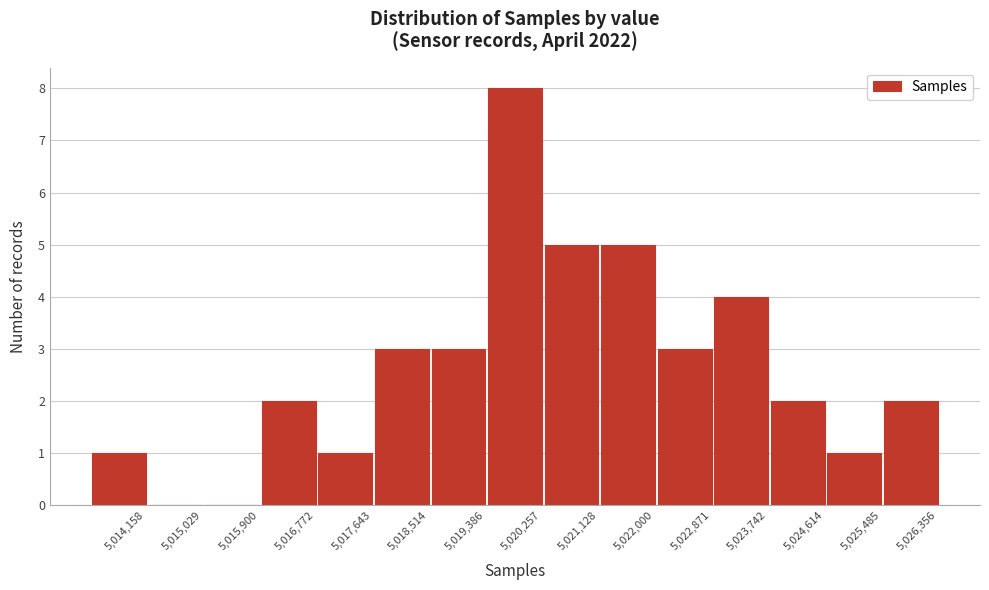

Reading left to right, transcribe all the data shown in this chart.

5,014,158=1	5,015,029=0	5,015,900=0	5,016,772=2	5,017,643=1	5,018,514=3	5,019,386=3	5,020,257=8	5,021,128=5	5,022,000=5	5,022,871=3	5,023,742=4	5,024,614=2	5,025,485=1	5,026,356=2